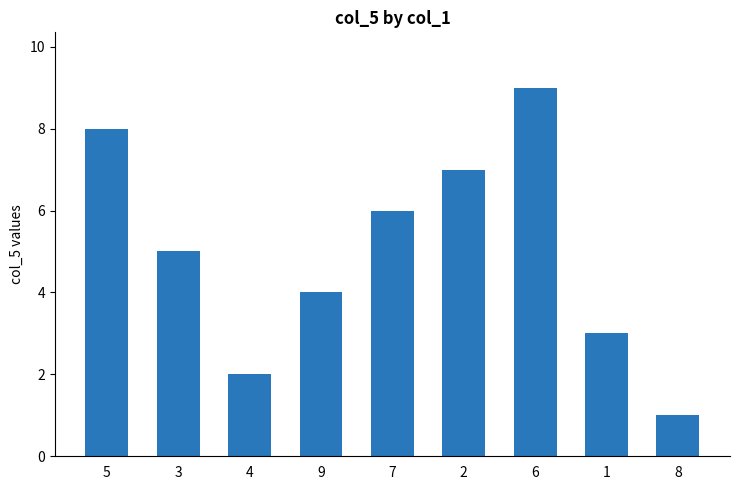

How many data points does each series have?

9